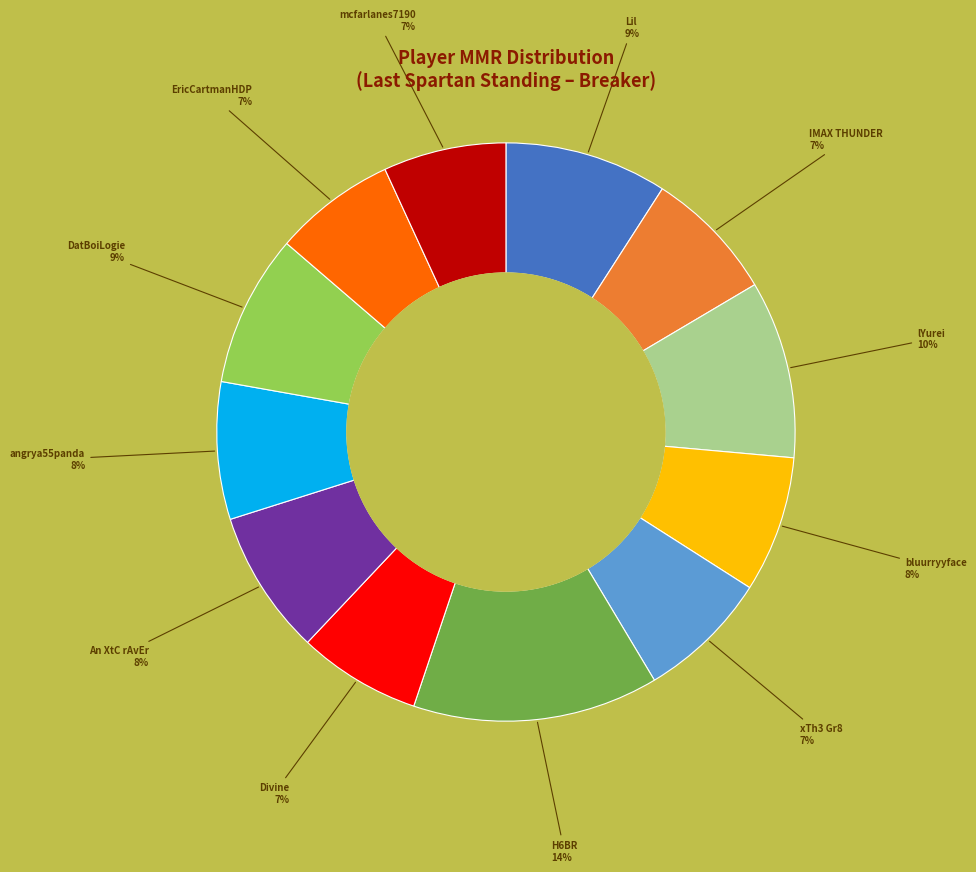

To the nearest percent, what is the average slice percentage?

8%